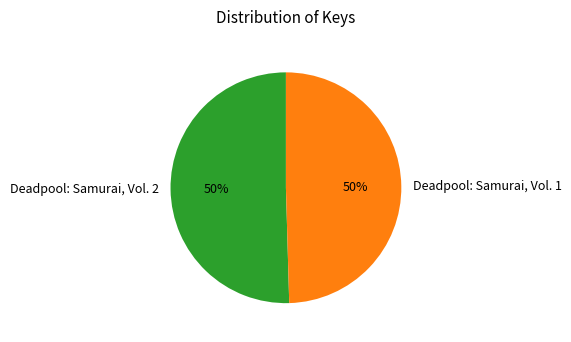

What is the ratio of the value at Deadpool: Samurai, Vol. 1 to the value at Deadpool: Samurai, Vol. 2?

1.0